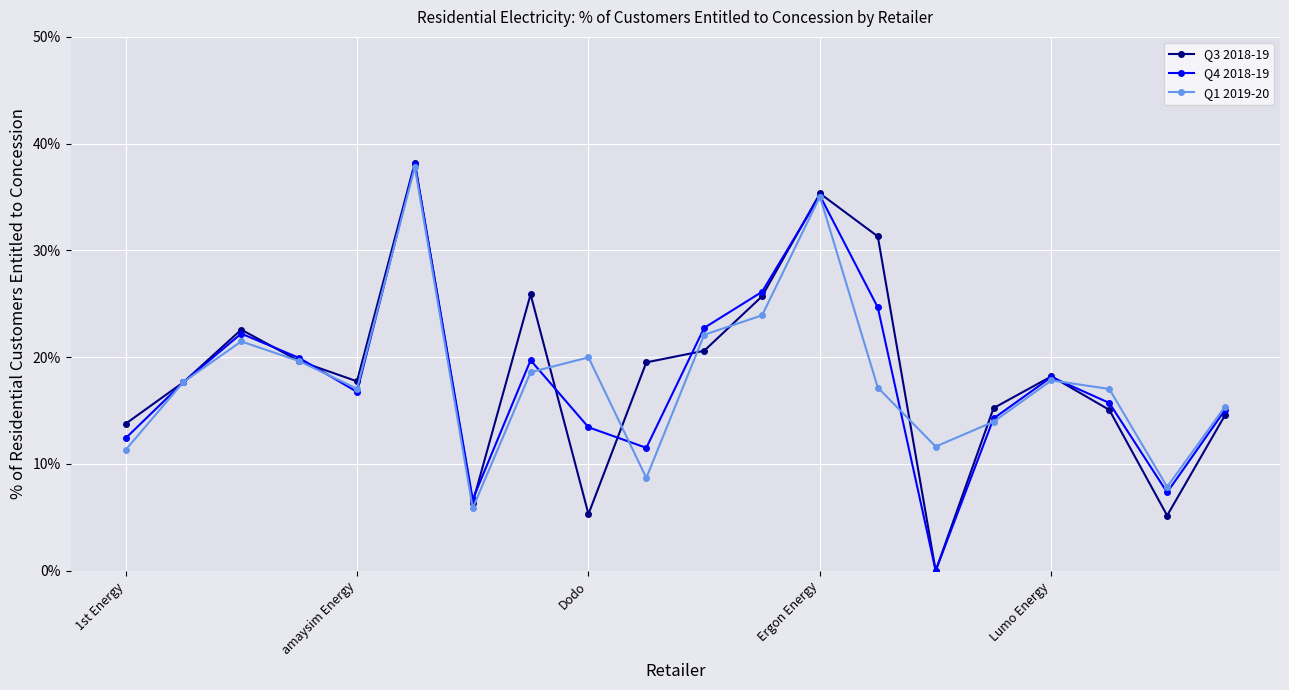

What is the sum of all Q3 2018-19 values?

3.7